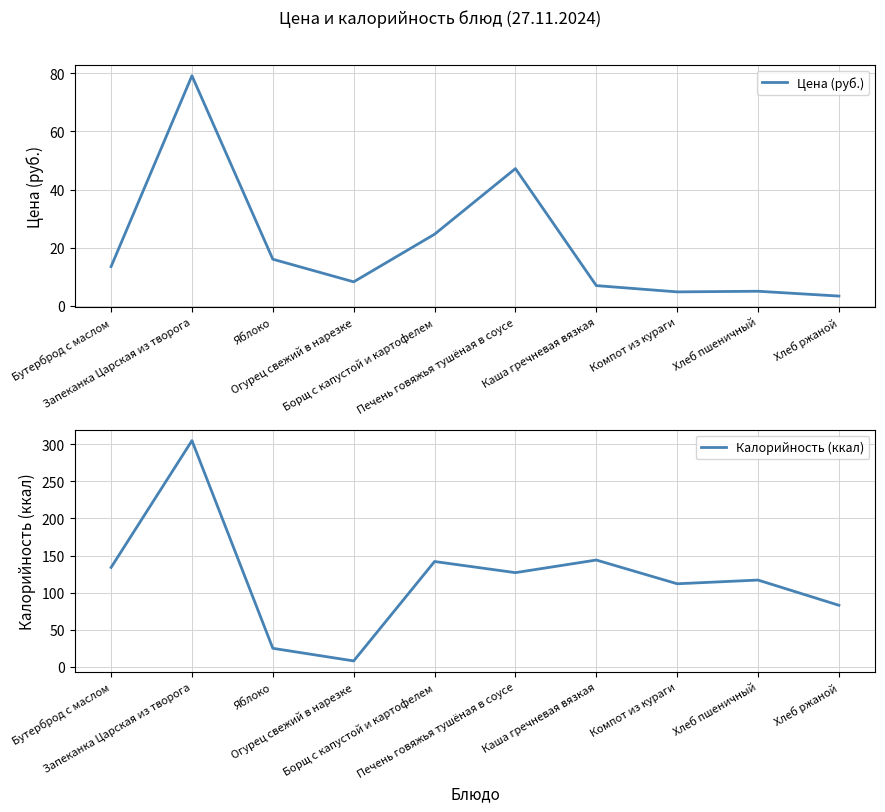

How many interior local valleys does the Цена (руб.) series have?

2